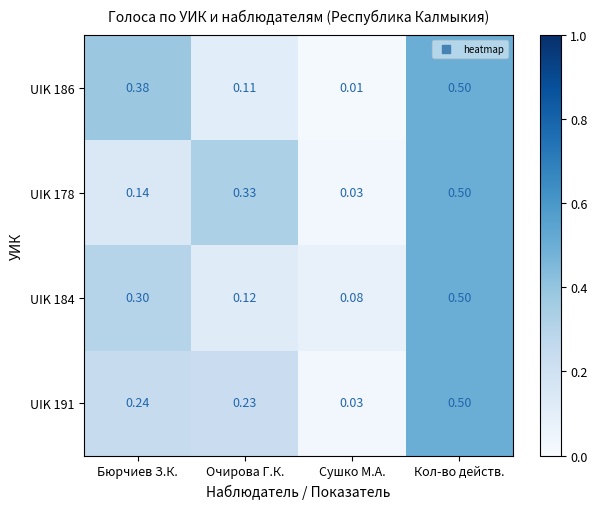

Which series has the widest spread of values?

UIK 186